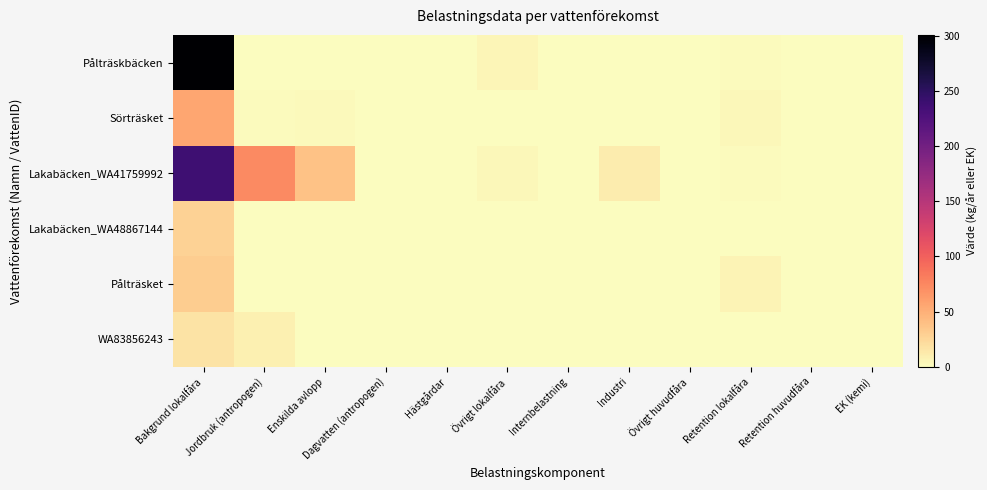

What is the maximum value shown in the chart?

300.8